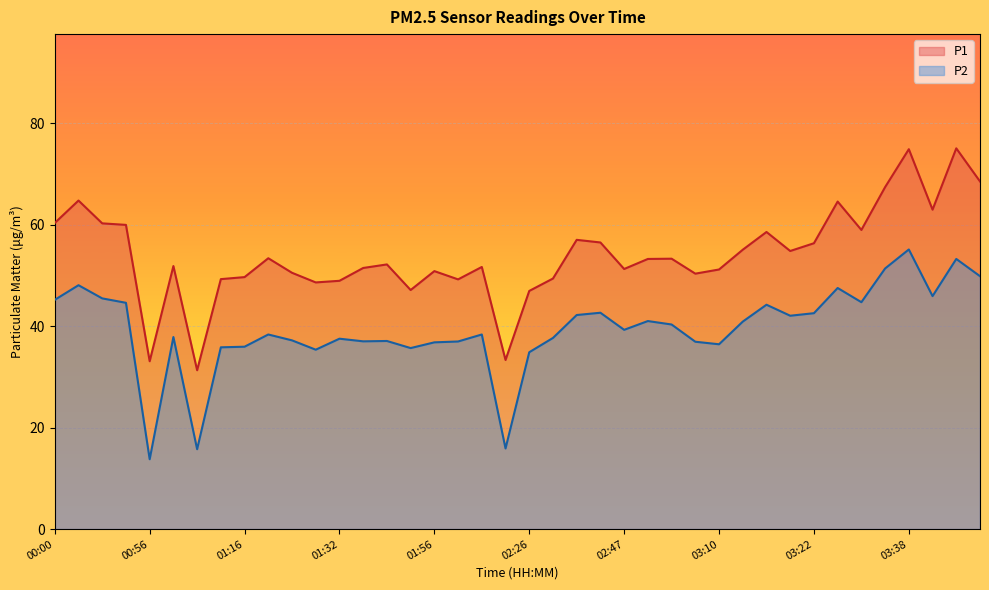

Which category has the lowest value across all series?

00:56